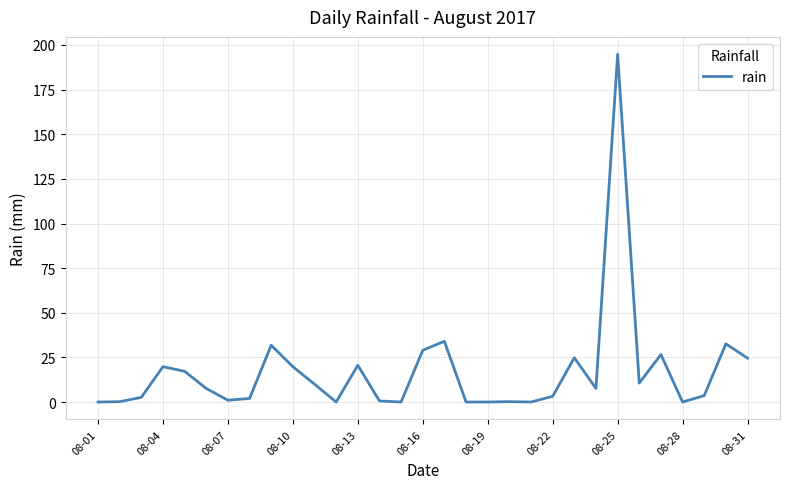

What is the greatest value displayed?

194.8